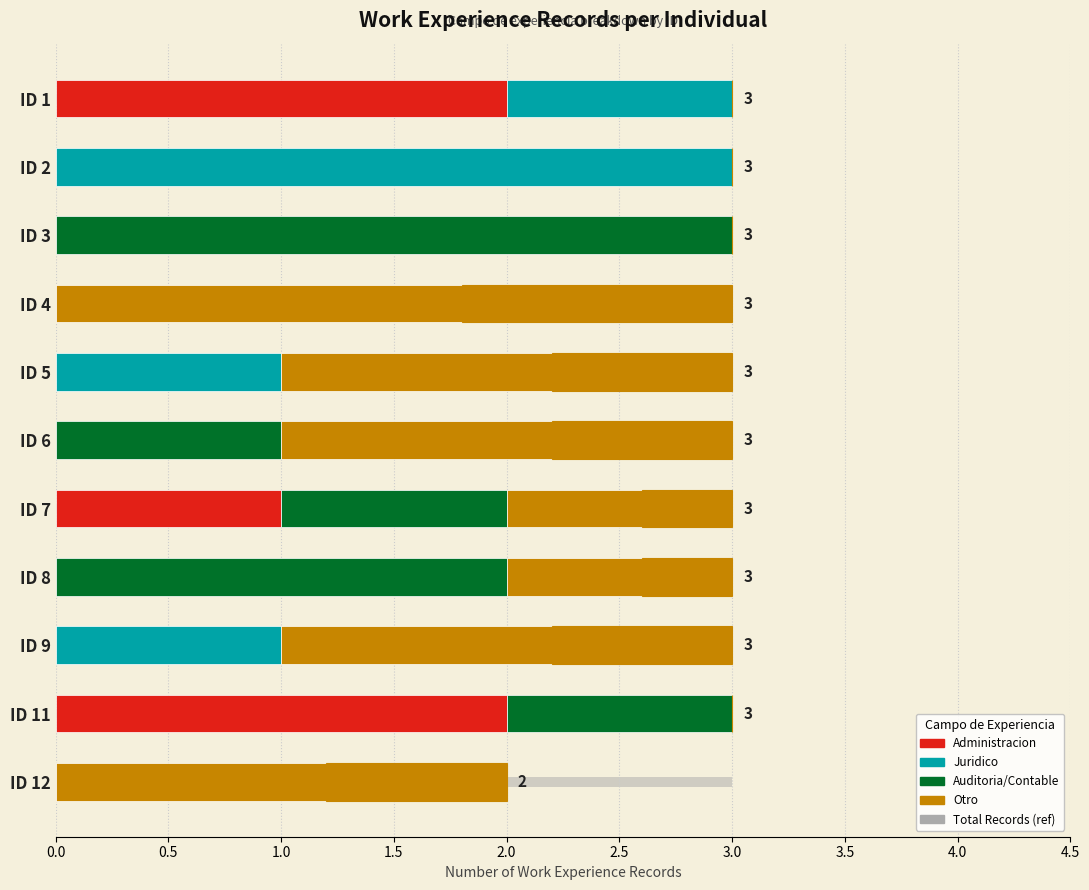

What is the average value of the Otro series?

1